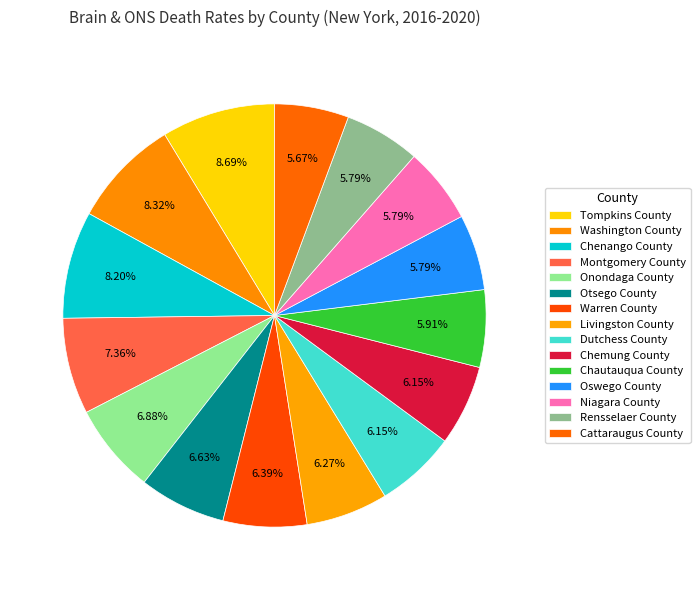

Which has a higher value, Chenango County or Chautauqua County?

Chenango County